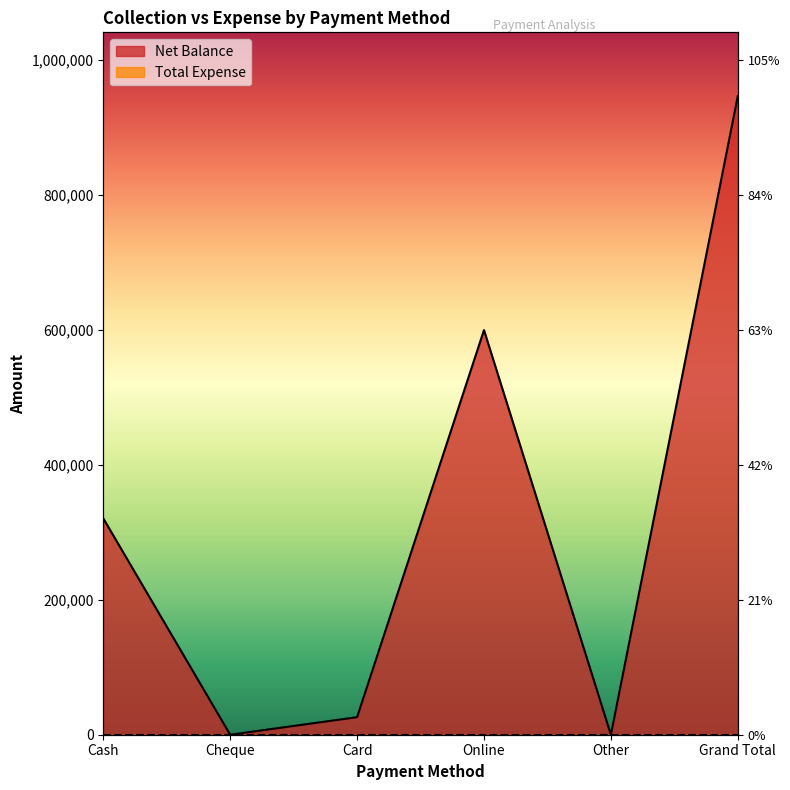

List the labels in order of value, smallest first.

Cheque, Other, Card, Cash, Online, Grand Total